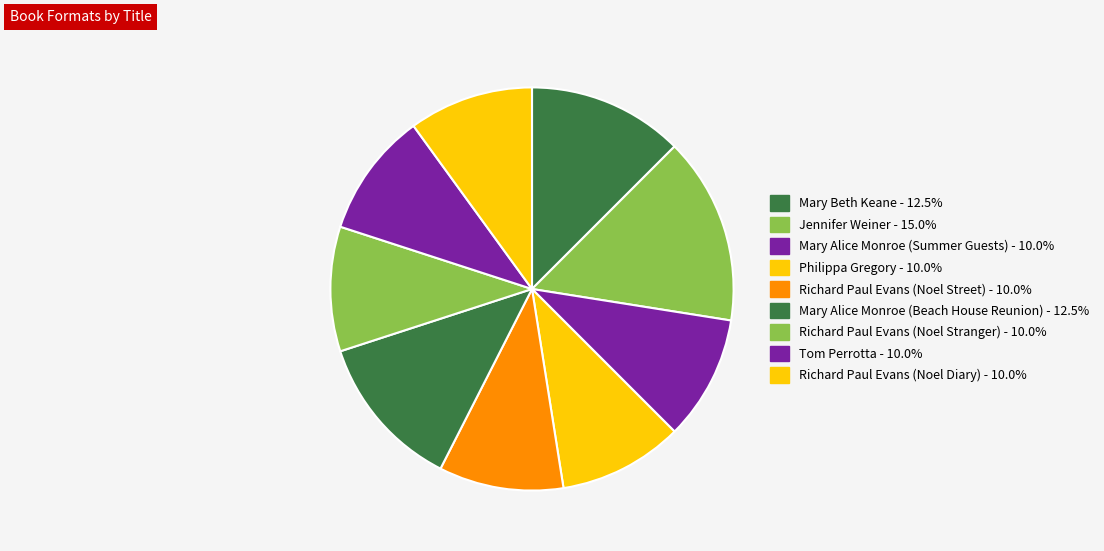

Count the number of slices in the pie.

9